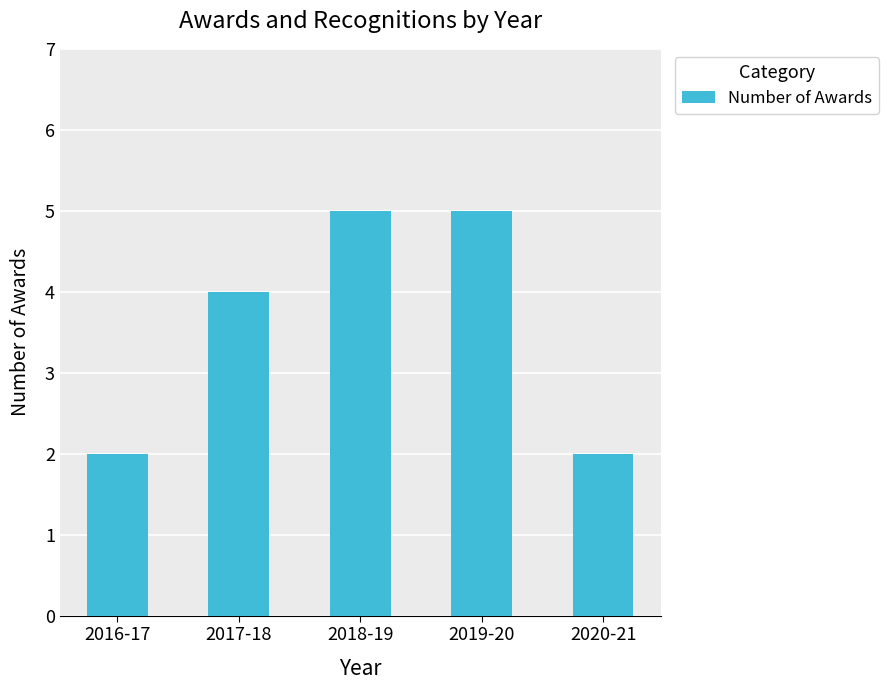

How many data points are less than 4?

2